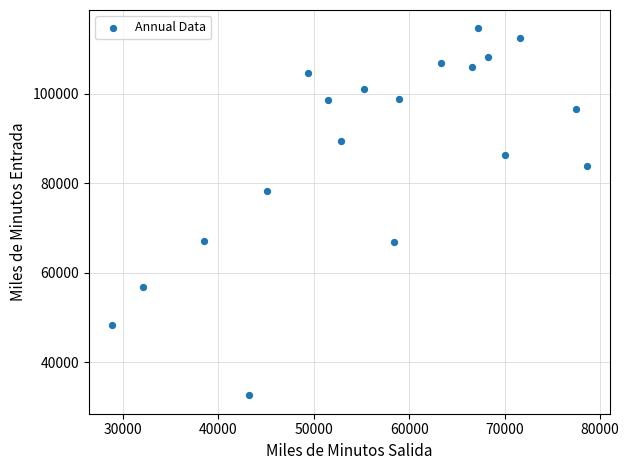

What Y value in the scatter plot is closest to 73585?

78234.6